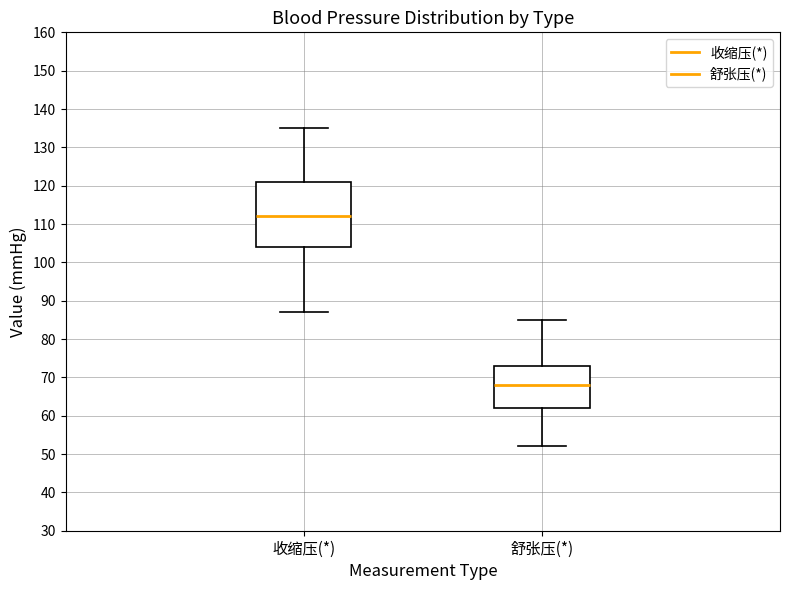

Which box is the tallest, from its lower edge to its upper edge?

收缩压(*)